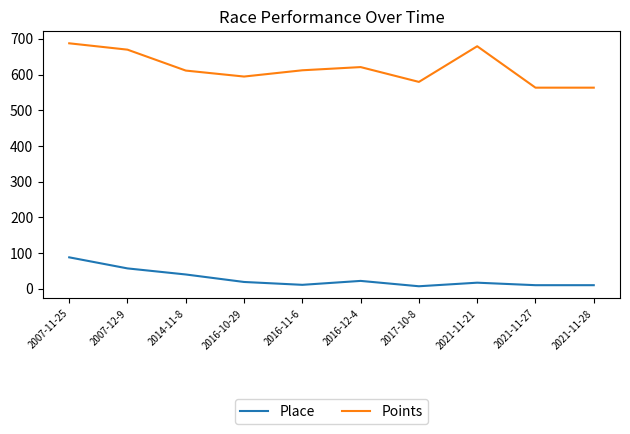

Does the chart display data point markers on the line(s)?

No